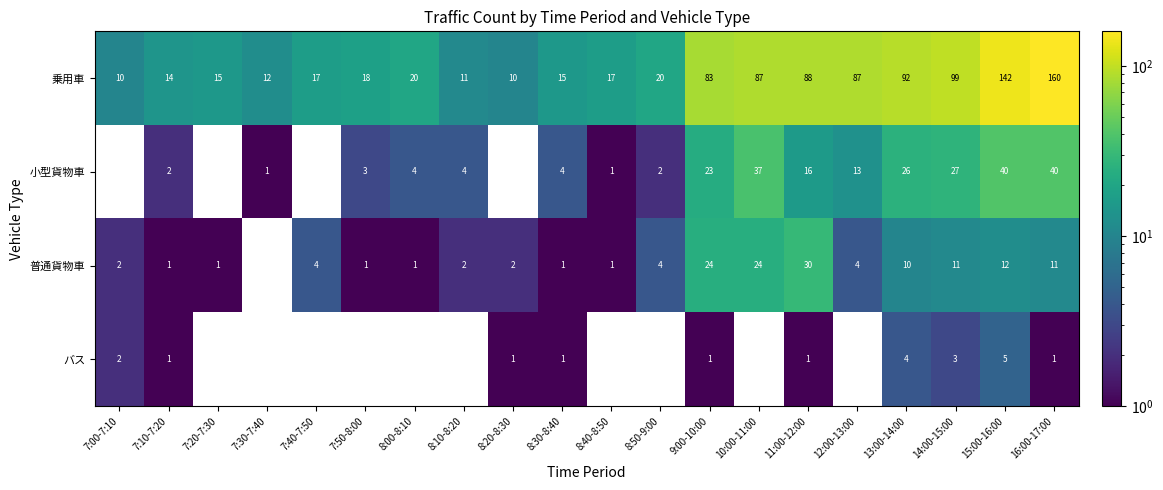

At which category is the sum across all series the highest?

16:00-17:00